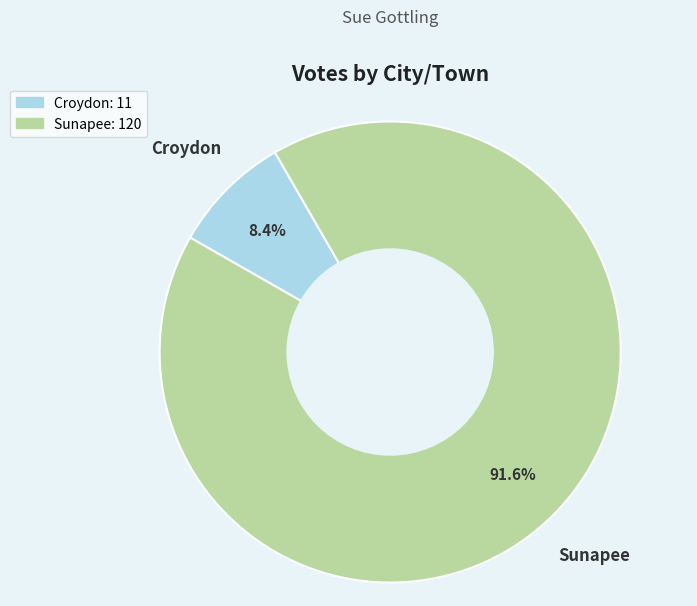

Rank the categories by value from lowest to highest.

Croydon, Sunapee